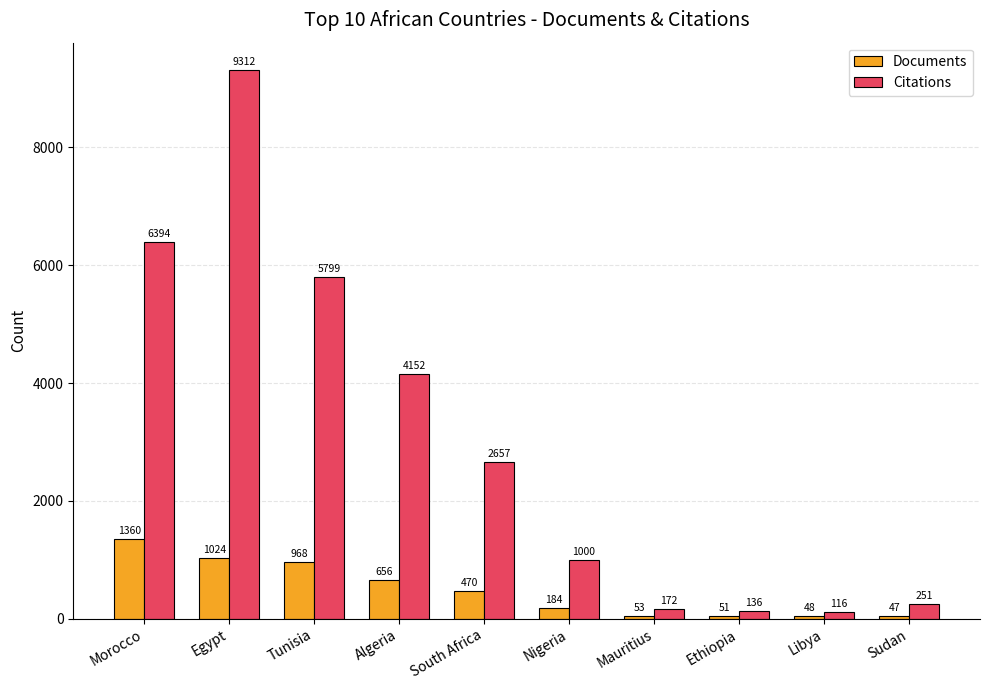

List the labels in order of Citations value, smallest first.

Libya, Ethiopia, Mauritius, Sudan, Nigeria, South Africa, Algeria, Tunisia, Morocco, Egypt